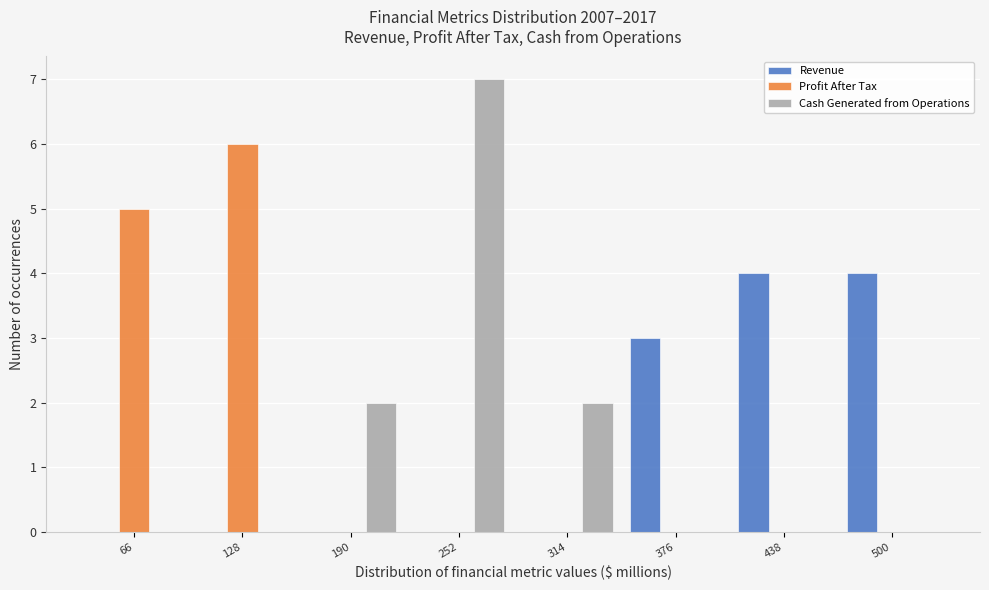

Reading right to left, list all the values displayed in this chart.

Revenue: 500=4	438=4	376=3	314=0	252=0	190=0	128=0	66=0
Profit After Tax: 500=0	438=0	376=0	314=0	252=0	190=0	128=6	66=5
Cash Generated from Operations: 500=0	438=0	376=0	314=2	252=7	190=2	128=0	66=0